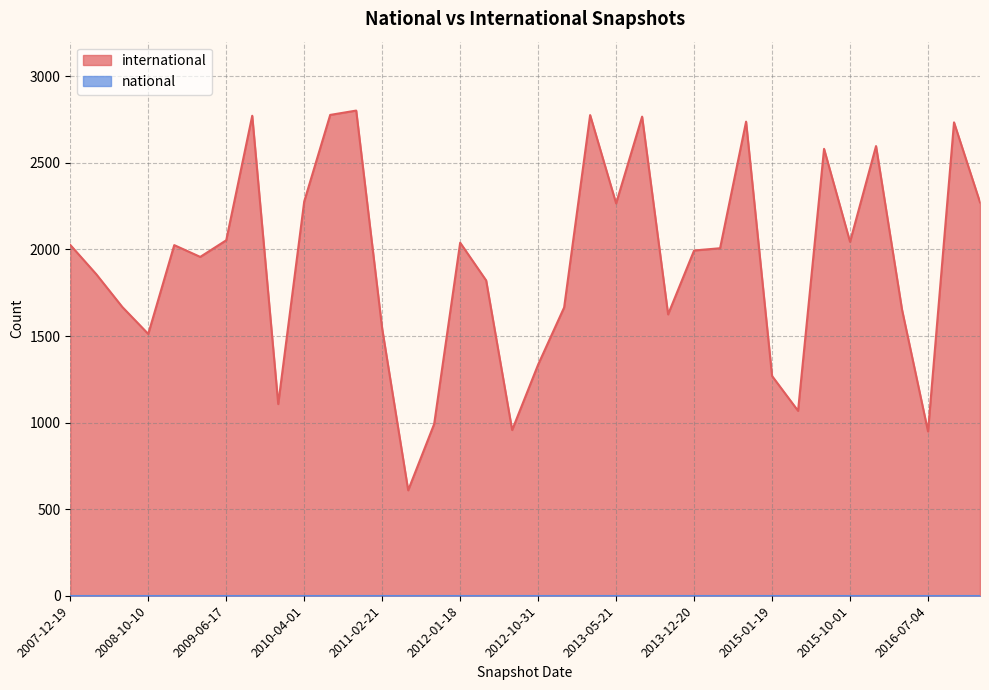

What position from the right is 2013-02-20?

16